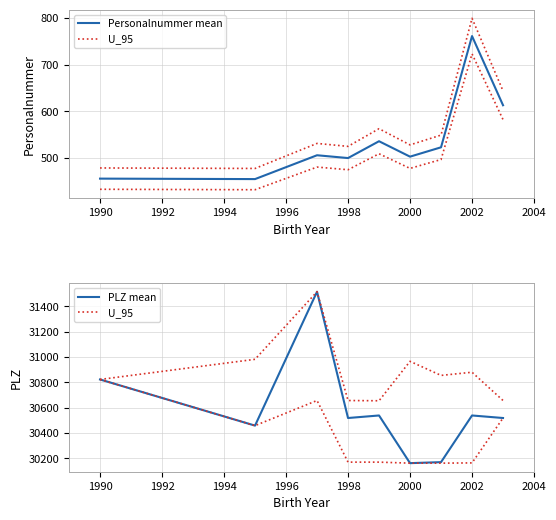

What is the average value of the PLZ mean series?

30583